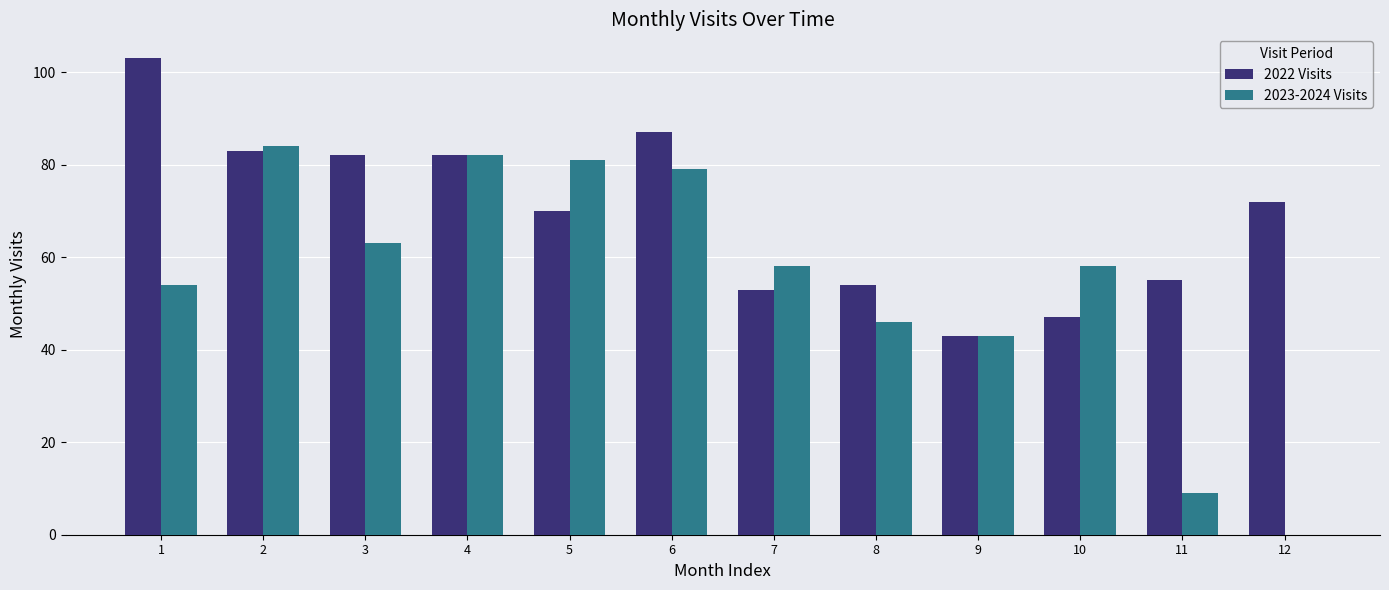

What is the sum of the 2022 Visits values at 6 and 2?

170